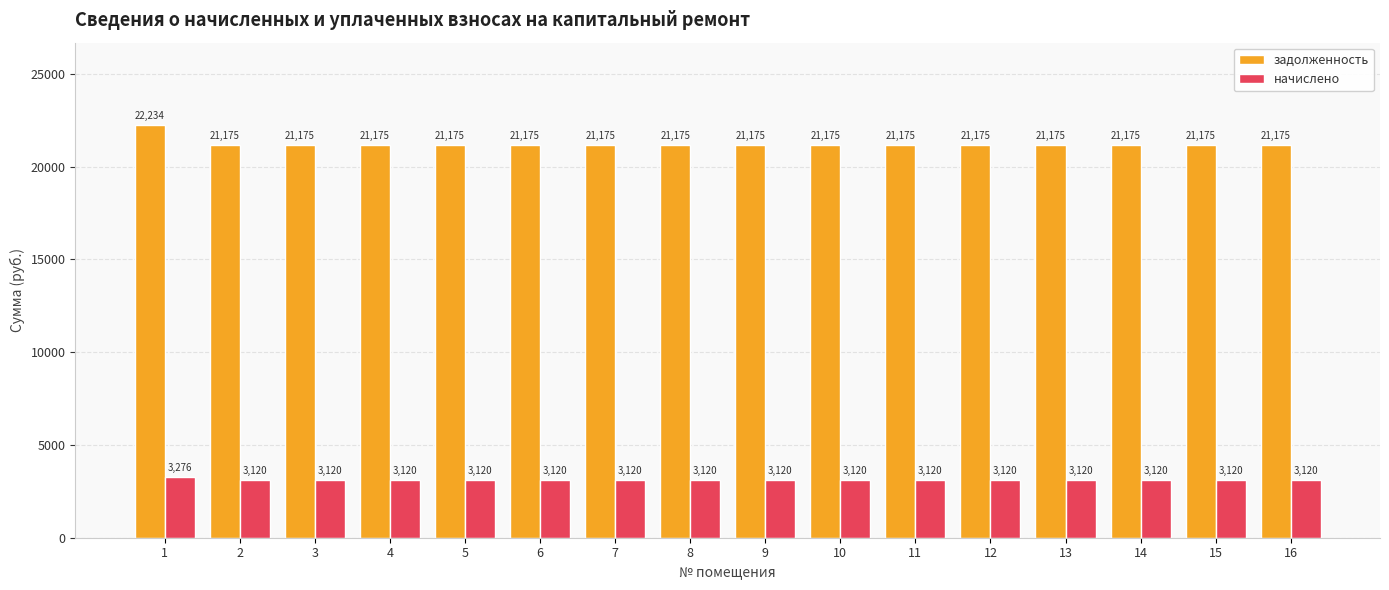

What is the greatest value displayed?

22234.0